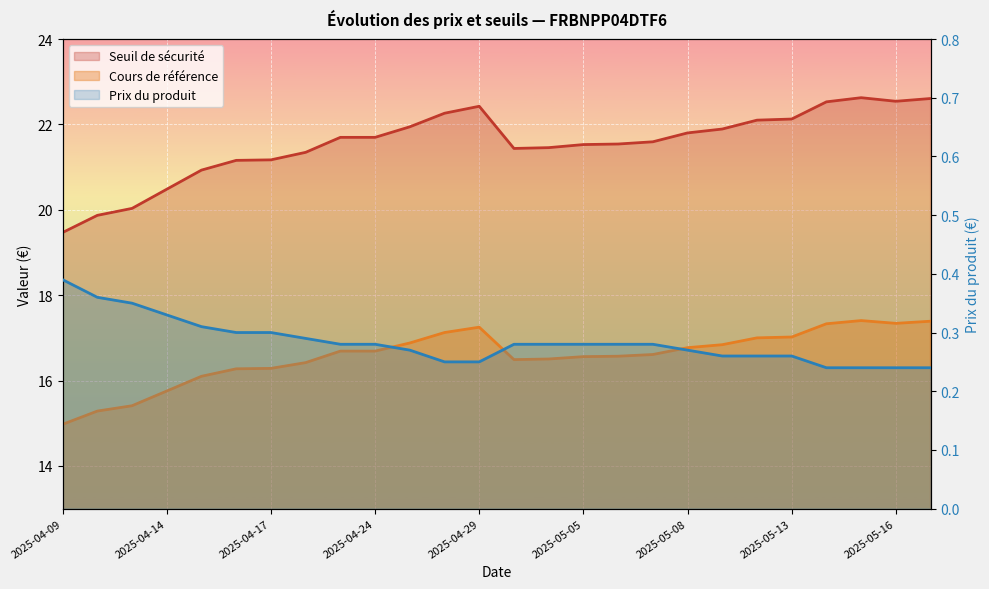

In Seuil de sécurité, how many points are lower than both neighbors (excluding endpoints)?

2